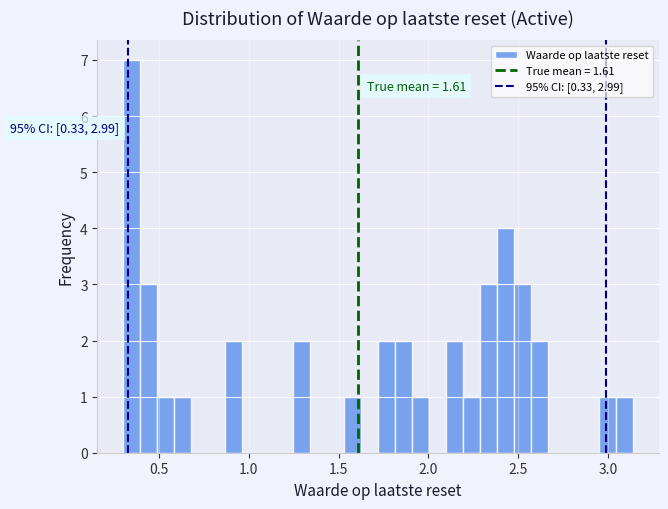

Around what value on the x-axis is the tallest bar? Give the approximate position of its centre, as read against the axis.

0.35